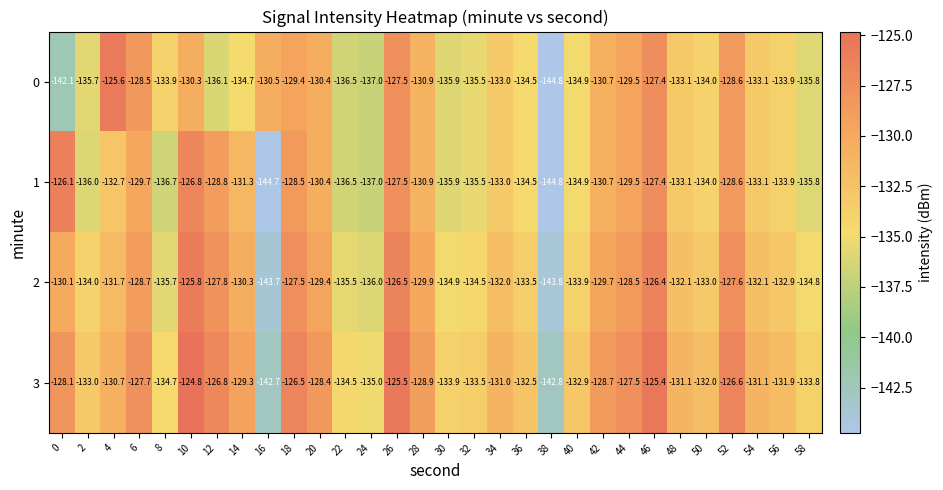

At how many categories does at least one series exceed -142?

29